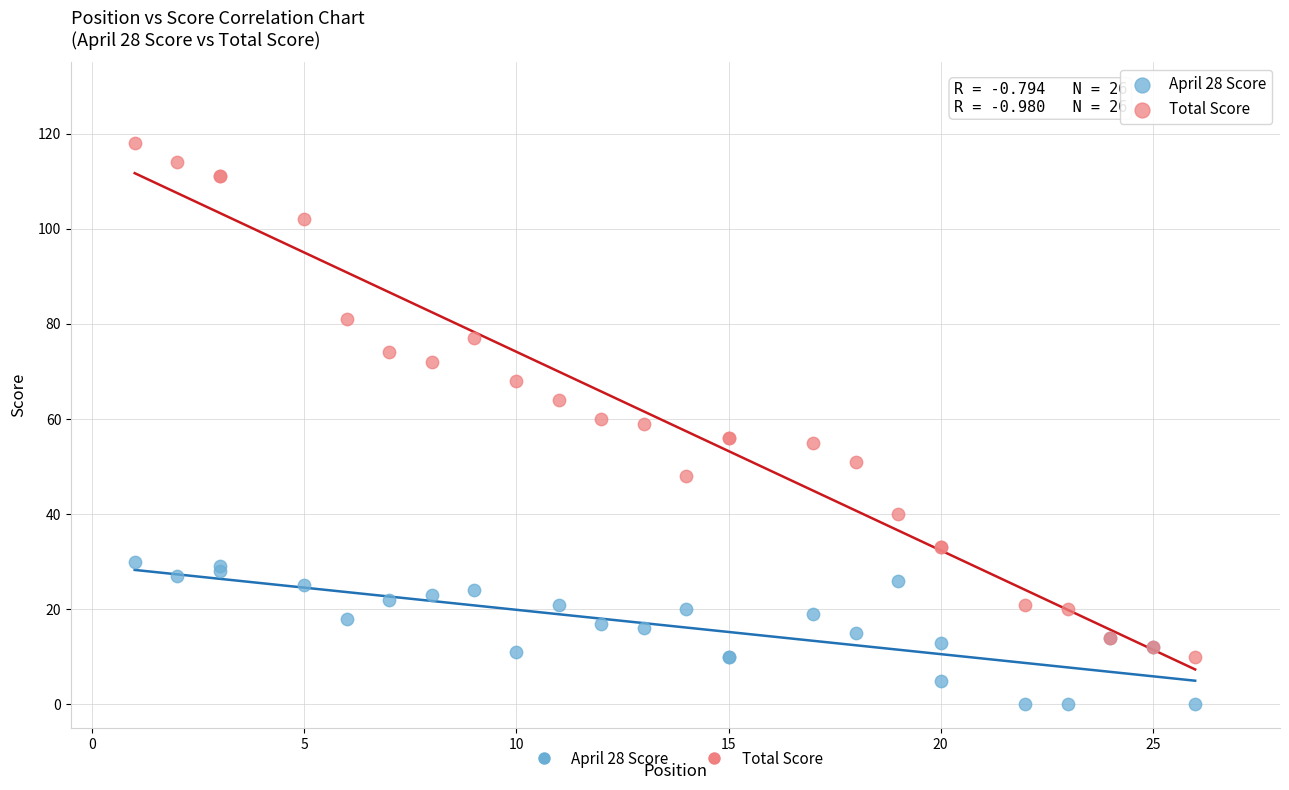

Which series contains the lowest Y value?

April 28 Score